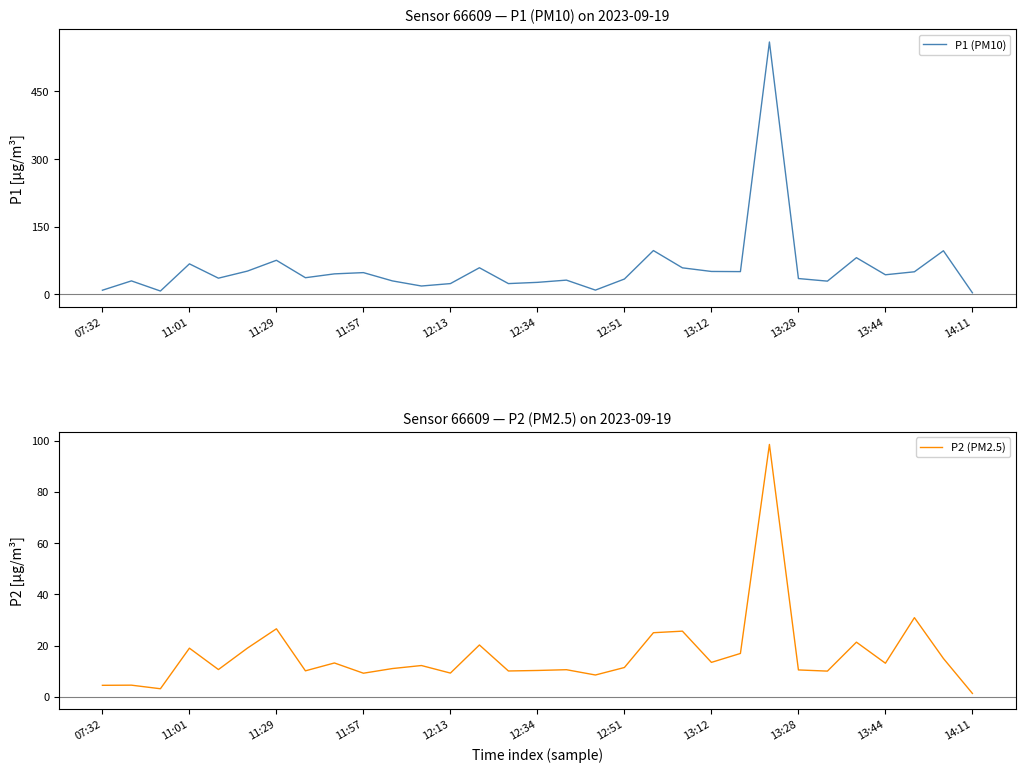

The value of P2 (PM2.5) at 11:29 is 26.6. True or false?

True